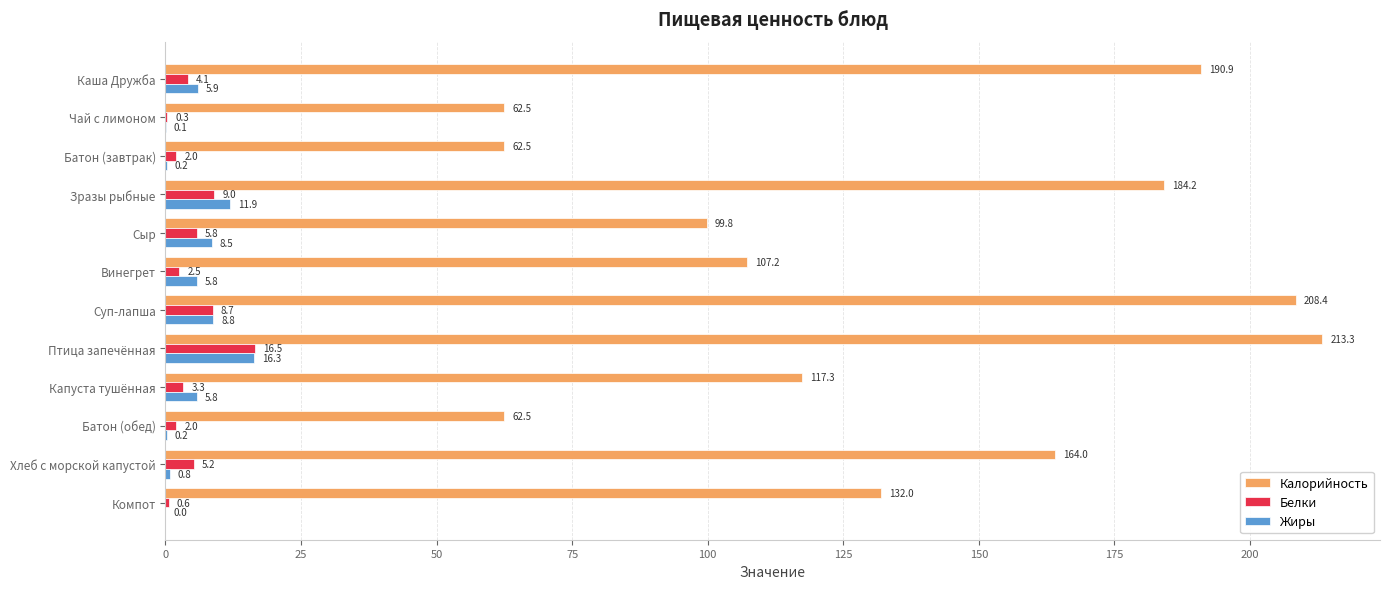

At which category does the chart reach its peak across all series?

Птица запечённая